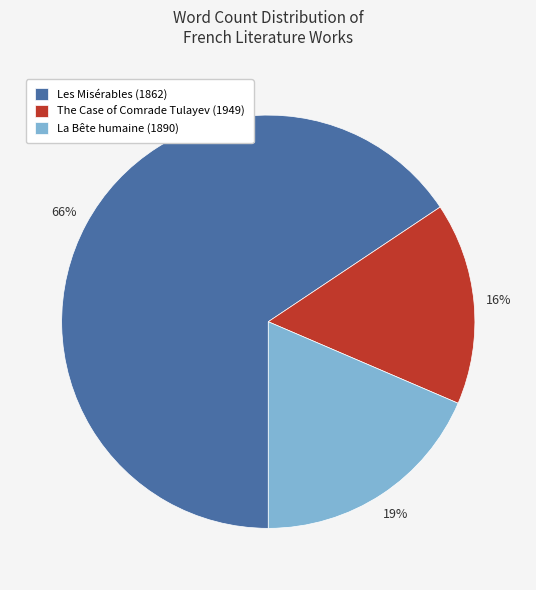

Is the sum of La Bête humaine (1890) and Les Misérables (1862) greater than half?

Yes